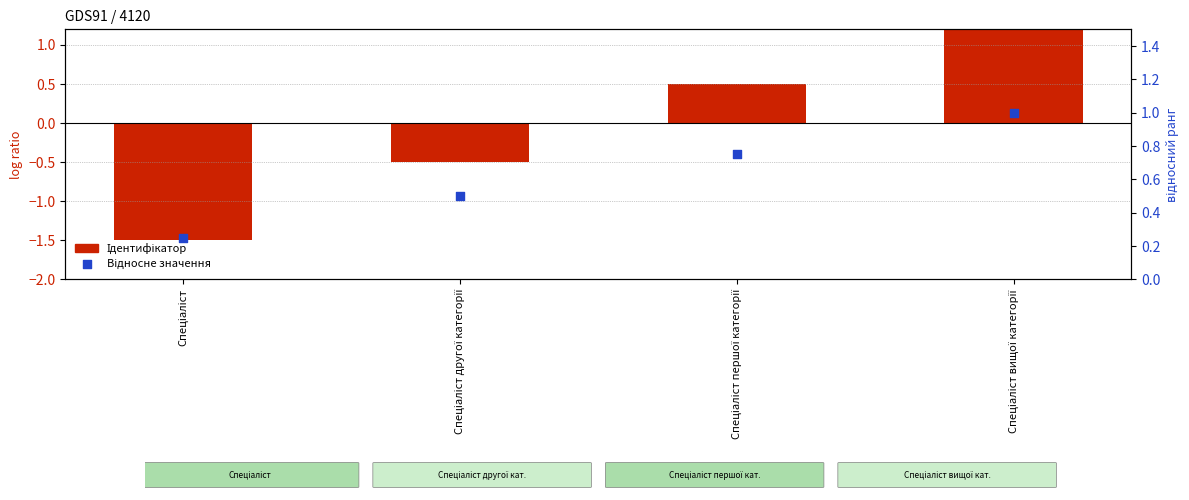

Which series reaches the maximum Y coordinate?

Ідентифікатор